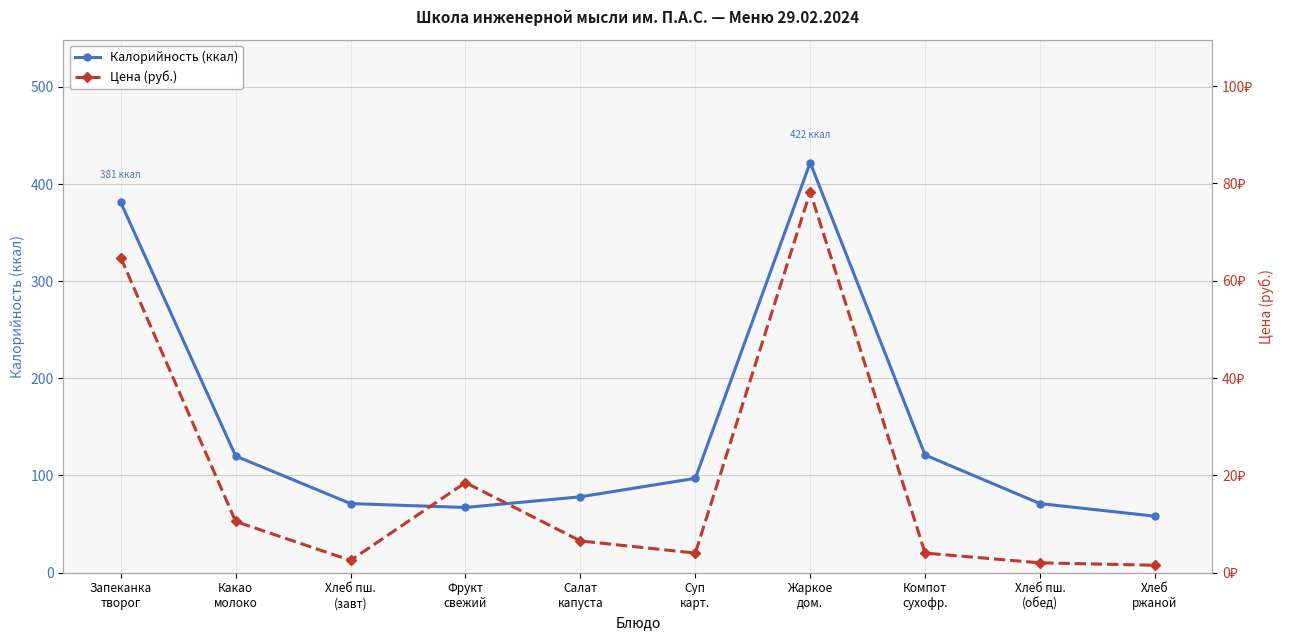

The Цена (руб.) series shows 10.5 at Какао
молоко. True or false?

True